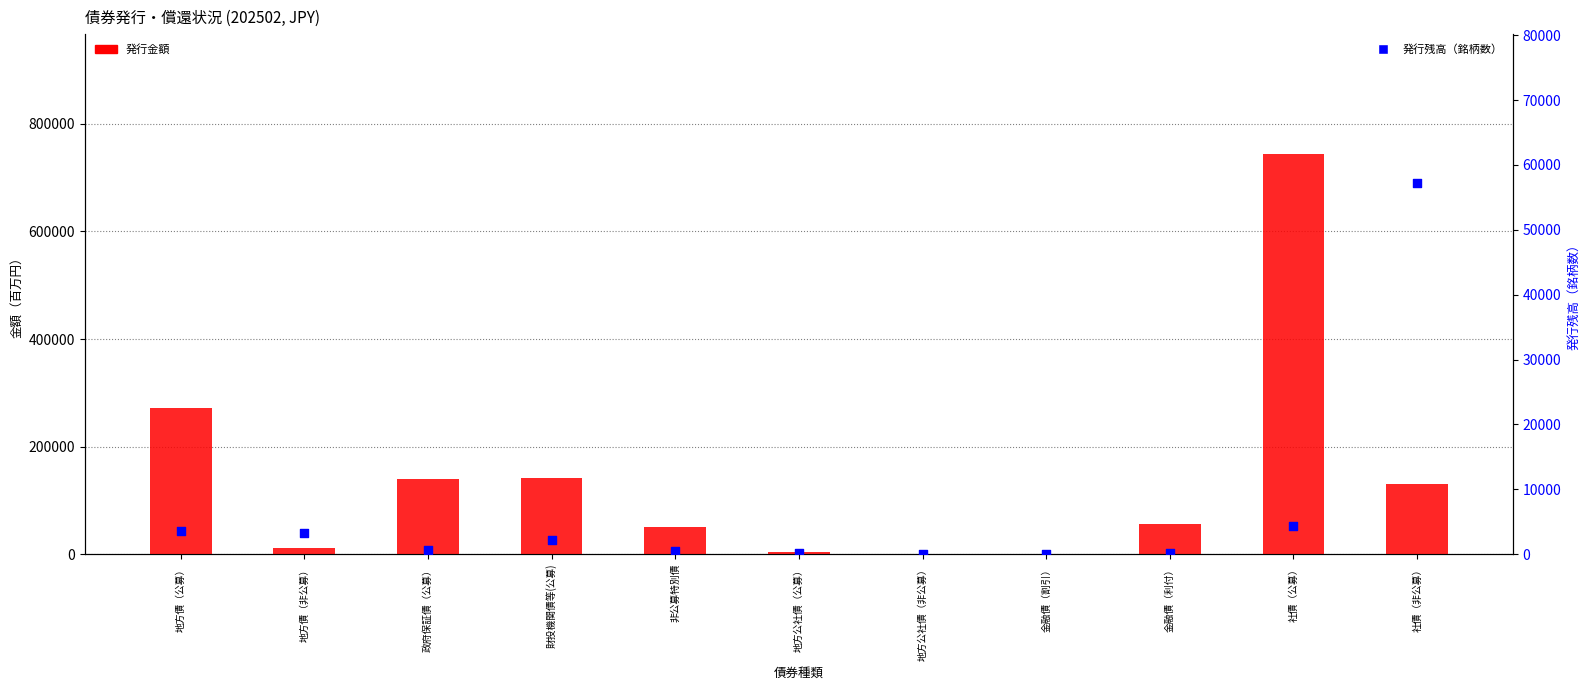

At how many categories does at least one series exceed 134109?

4